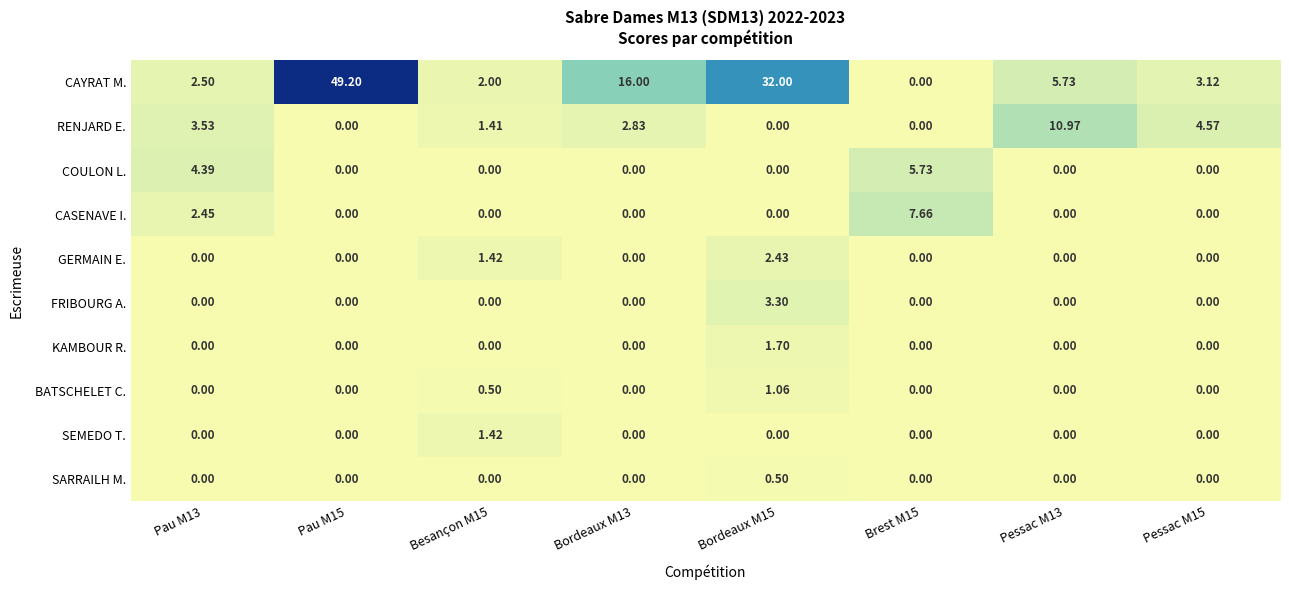

List the series in order of their peak value, highest first.

CAYRAT M., RENJARD E., CASENAVE I., COULON L., FRIBOURG A., GERMAIN E., KAMBOUR R., SEMEDO T., BATSCHELET C., SARRAILH M.